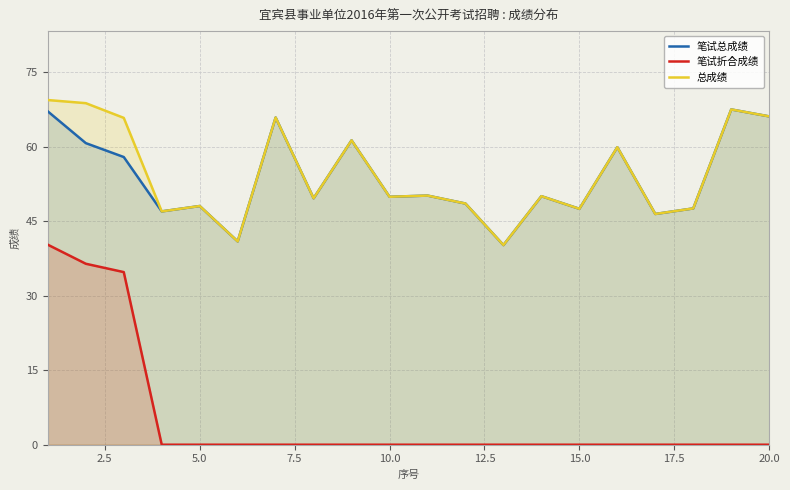

What is the maximum value for 总成绩?

69.4